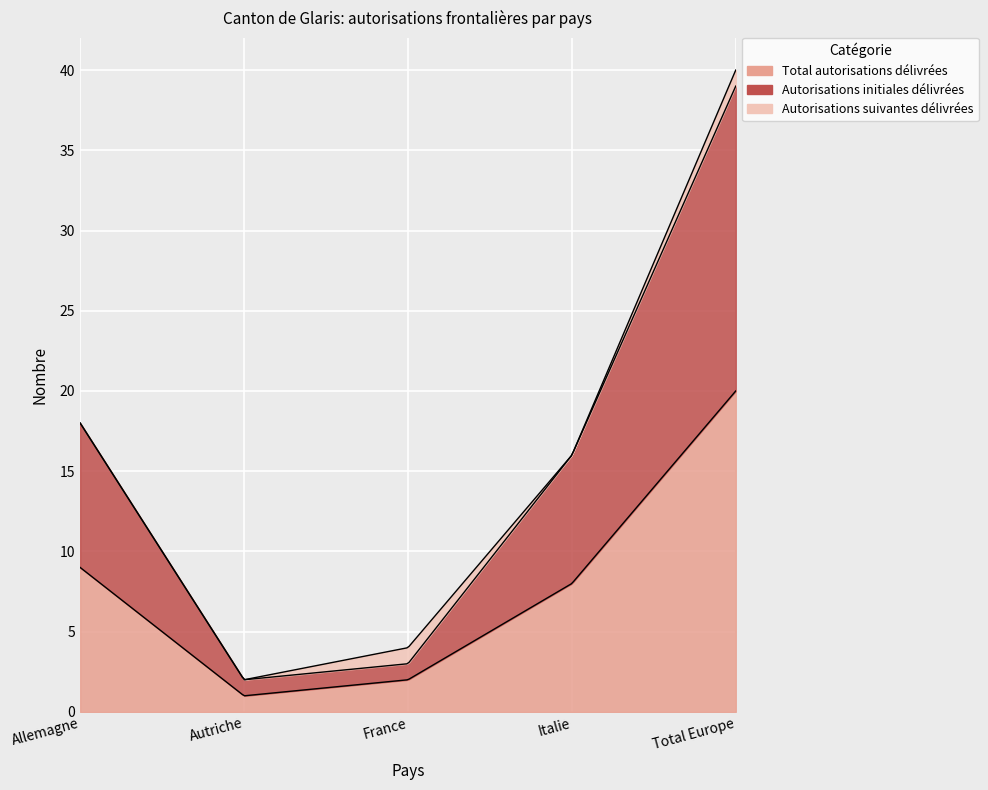

What is the difference between the Total autorisations délivrées values at Italie and Allemagne?

1